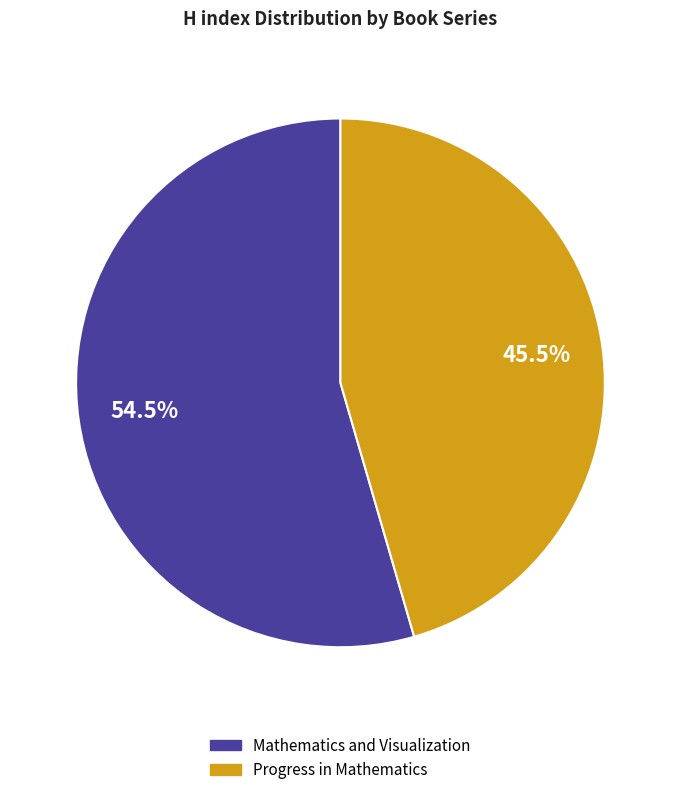

To the nearest percent, what is the difference between the Progress in Mathematics and Mathematics and Visualization slice percentages?

9%